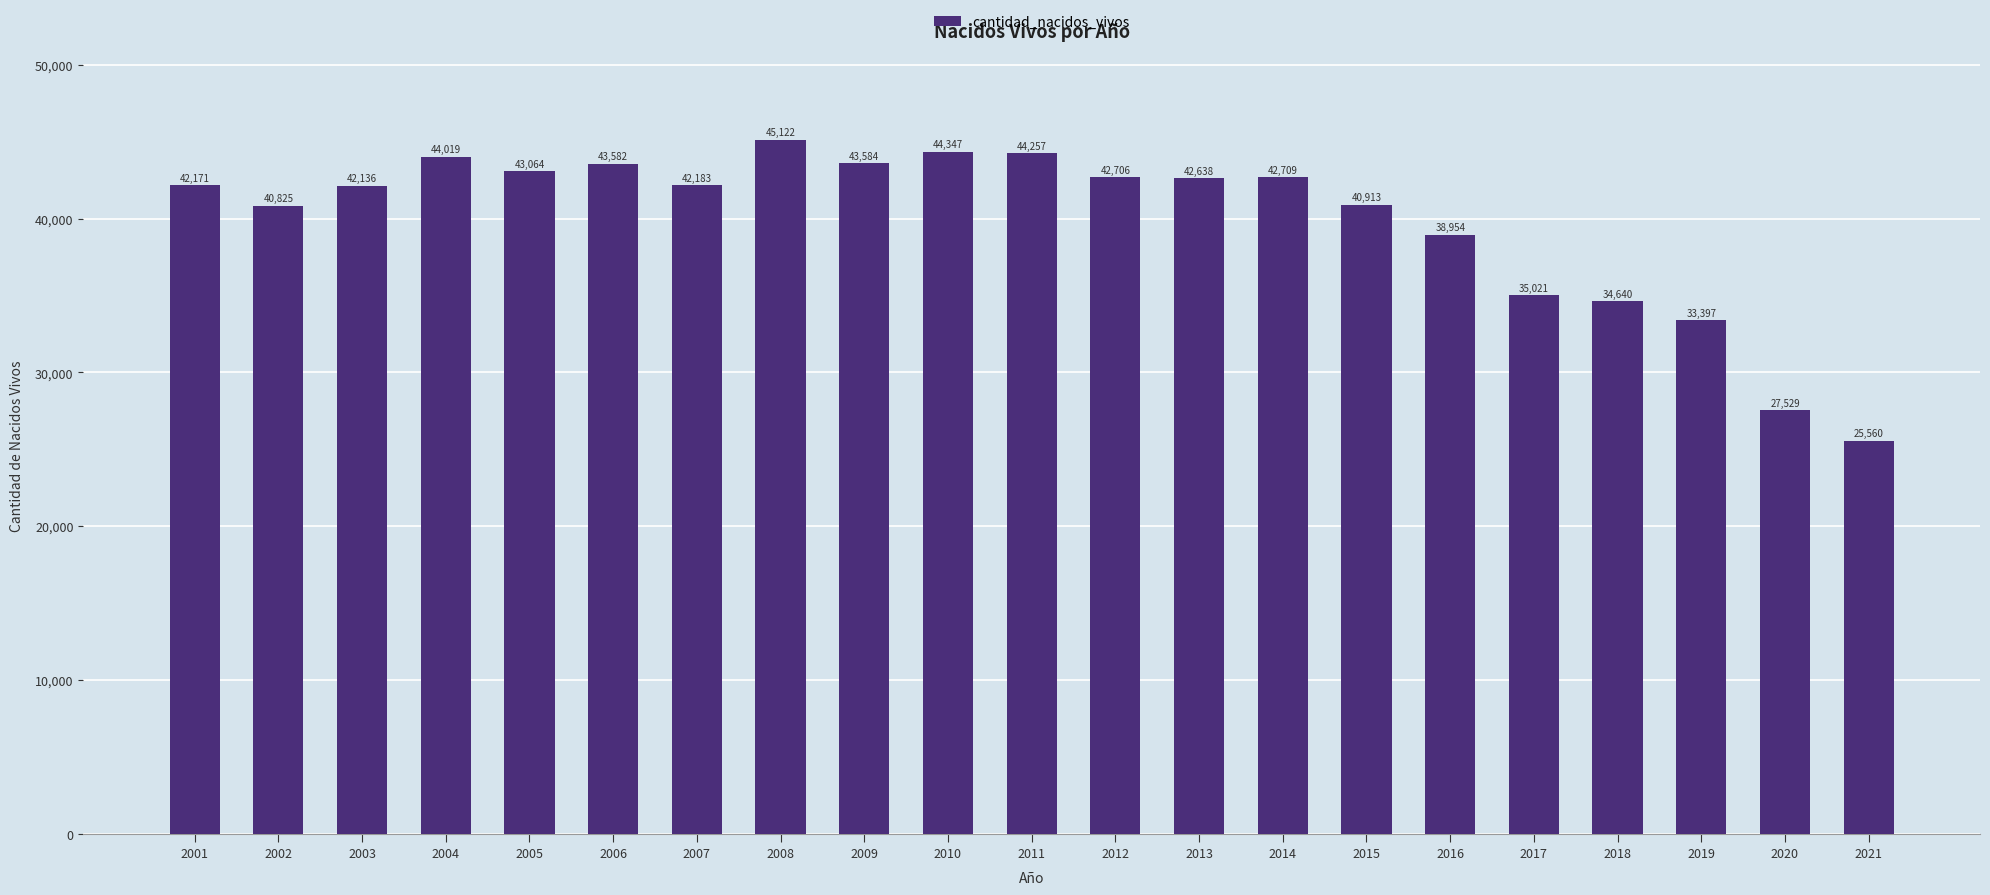

Rank the categories by value from lowest to highest.

2021, 2020, 2019, 2018, 2017, 2016, 2002, 2015, 2003, 2001, 2007, 2013, 2012, 2014, 2005, 2006, 2009, 2004, 2011, 2010, 2008